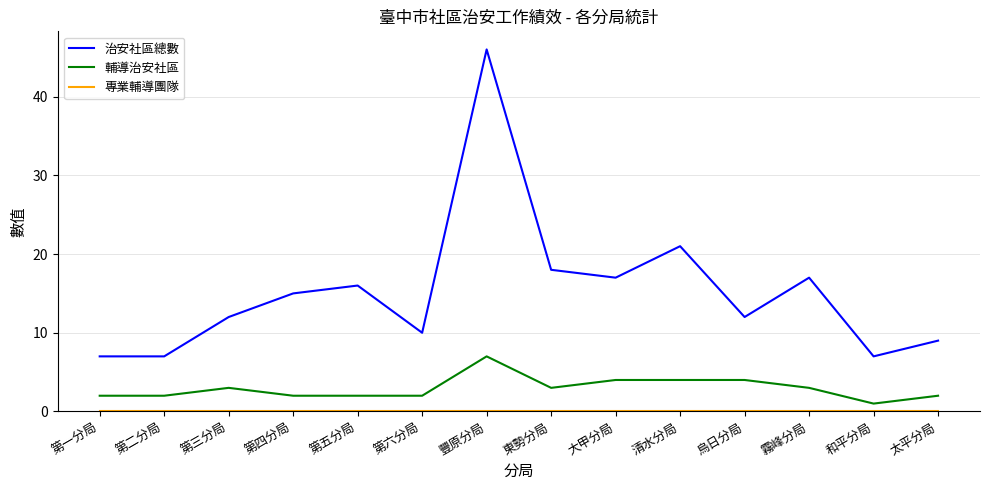

True or false: 輔導治安社區 and 治安社區總數 cross at least once.

False